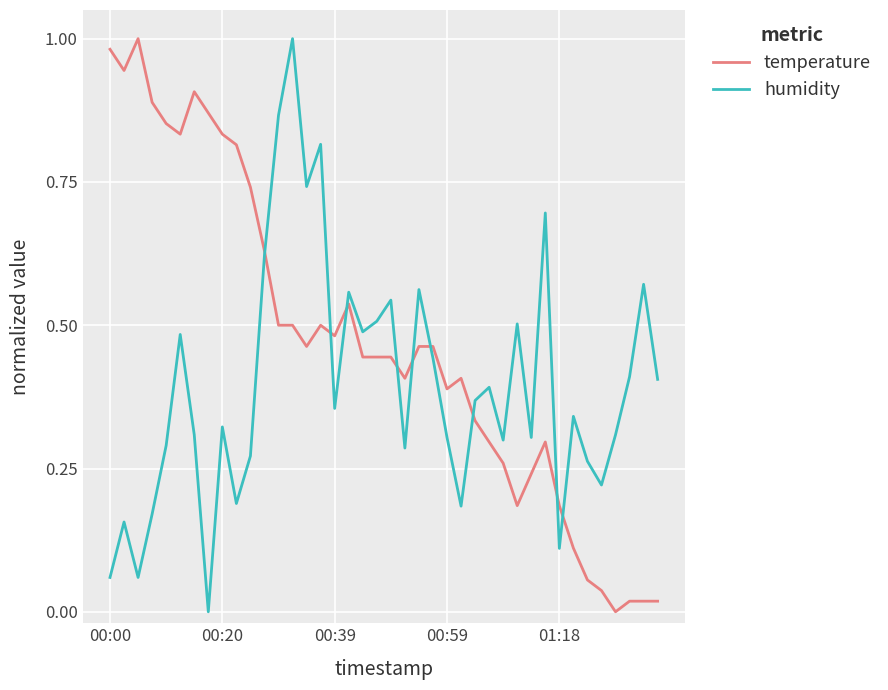

Which series has the largest total across all categories?

temperature